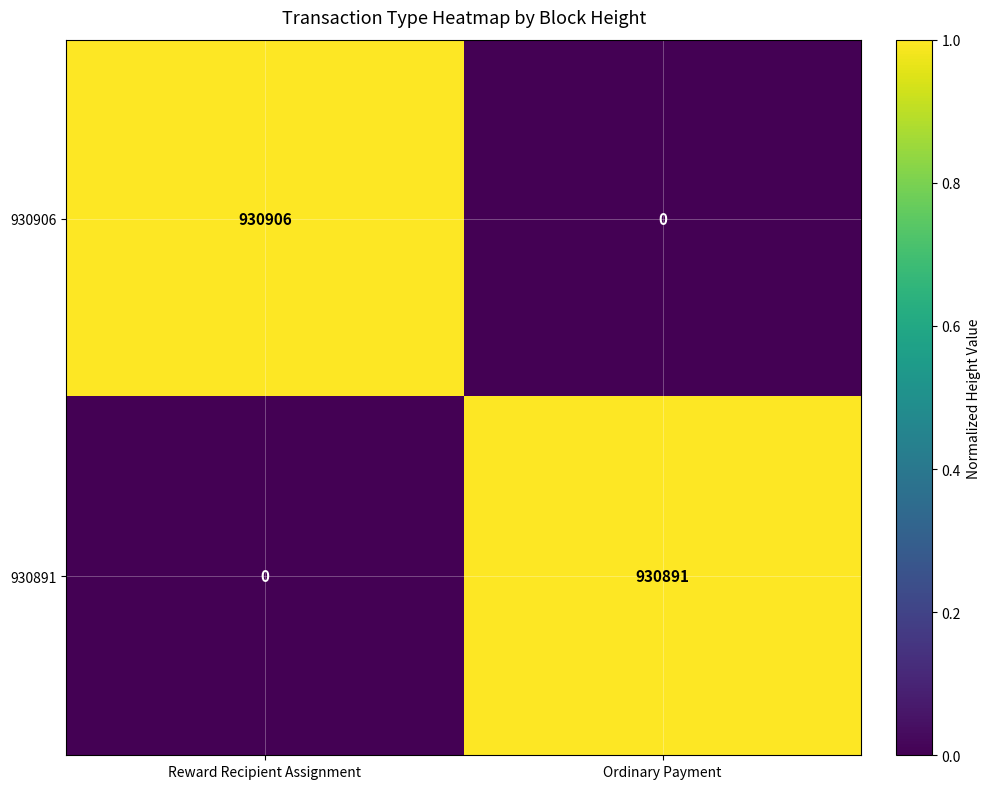

Which series has the widest spread of values?

930906